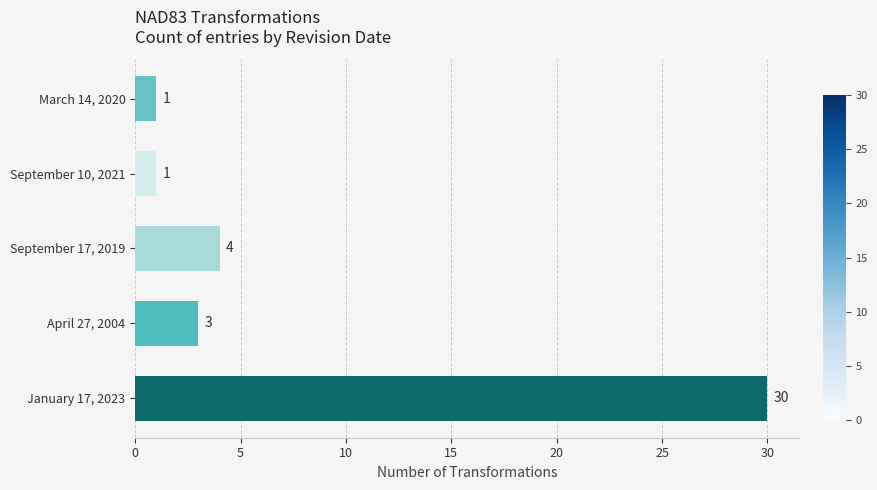

What is the difference between the second highest and minimum values?

3